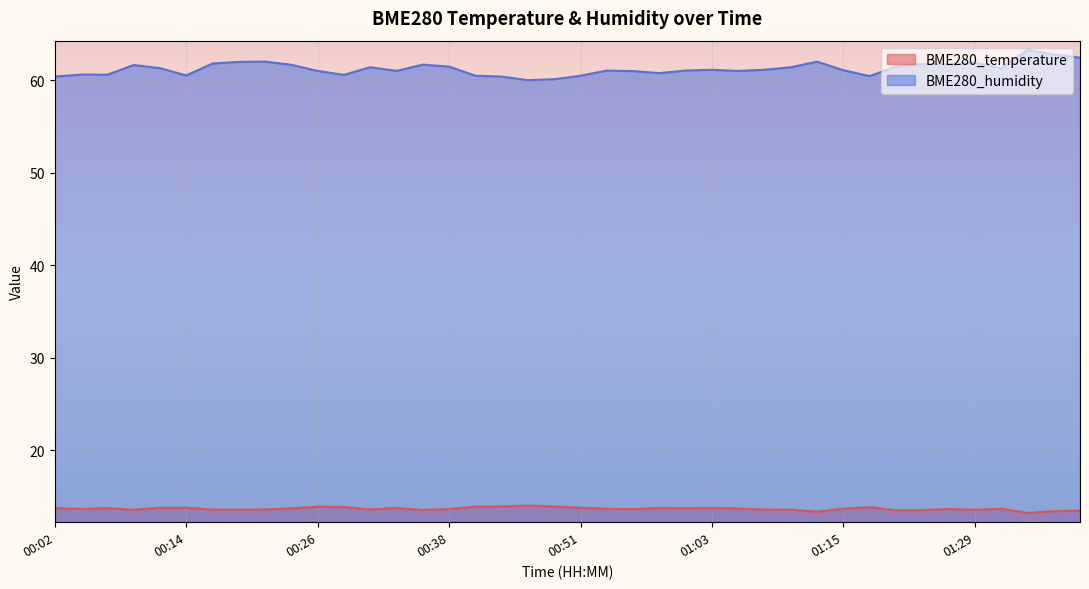

Reading right to left, transcribe all the data shown in this chart.

BME280_temperature: 01:39=13.5	01:37=13.4	01:34=13.2	01:31=13.7	01:29=13.6	01:26=13.6	01:24=13.5	01:21=13.5	01:18=13.8	01:15=13.7	01:13=13.4	01:10=13.6	01:08=13.6	01:05=13.7	01:03=13.7	01:00=13.7	00:58=13.7	00:55=13.6	00:53=13.7	00:51=13.8	00:48=13.9	00:46=14.0	00:43=13.9	00:41=13.9	00:38=13.6	00:36=13.5	00:33=13.8	00:31=13.6	00:28=13.9	00:26=13.9	00:23=13.7	00:21=13.6	00:19=13.6	00:16=13.6	00:14=13.8	00:11=13.8	00:09=13.6	00:07=13.7	00:04=13.7	00:02=13.7
BME280_humidity: 01:39=62.4	01:37=62.8	01:34=63.3	01:31=61.3	01:29=61.9	01:26=61.7	01:24=61.8	01:21=61.5	01:18=60.4	01:15=61.1	01:13=62.0	01:10=61.4	01:08=61.1	01:05=61.0	01:03=61.1	01:00=61.0	00:58=60.8	00:55=61.0	00:53=61.0	00:51=60.5	00:48=60.1	00:46=60.0	00:43=60.4	00:41=60.5	00:38=61.5	00:36=61.7	00:33=61.0	00:31=61.4	00:28=60.6	00:26=61.0	00:23=61.7	00:21=62.0	00:19=62.0	00:16=61.8	00:14=60.5	00:11=61.3	00:09=61.6	00:07=60.6	00:04=60.6	00:02=60.4